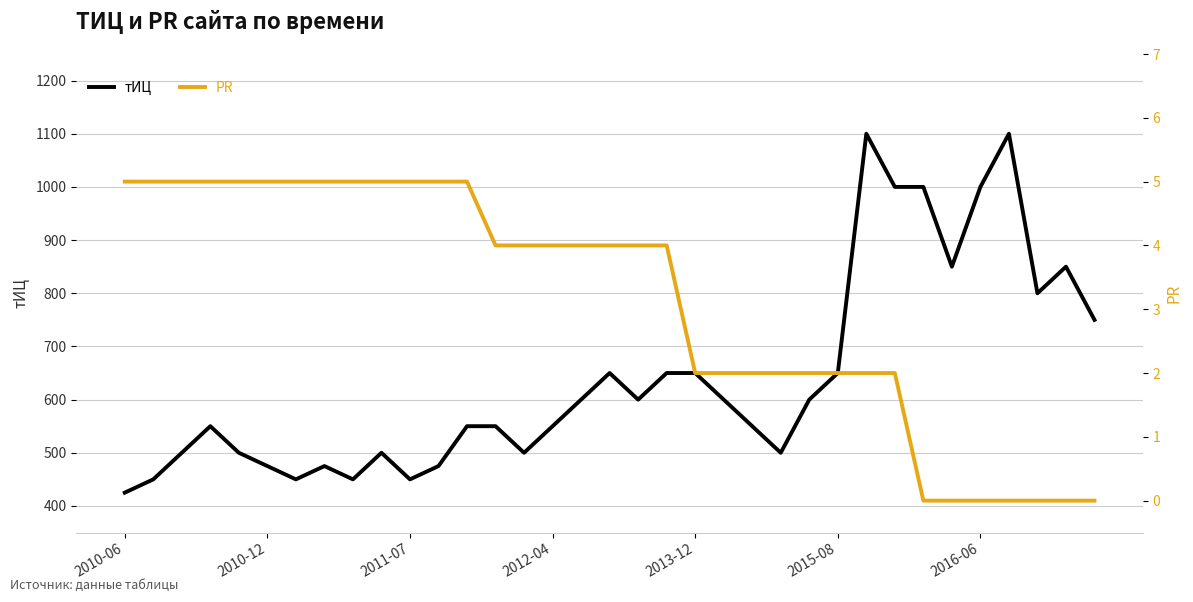

How many interior local peaks does the тИЦ series have?

7